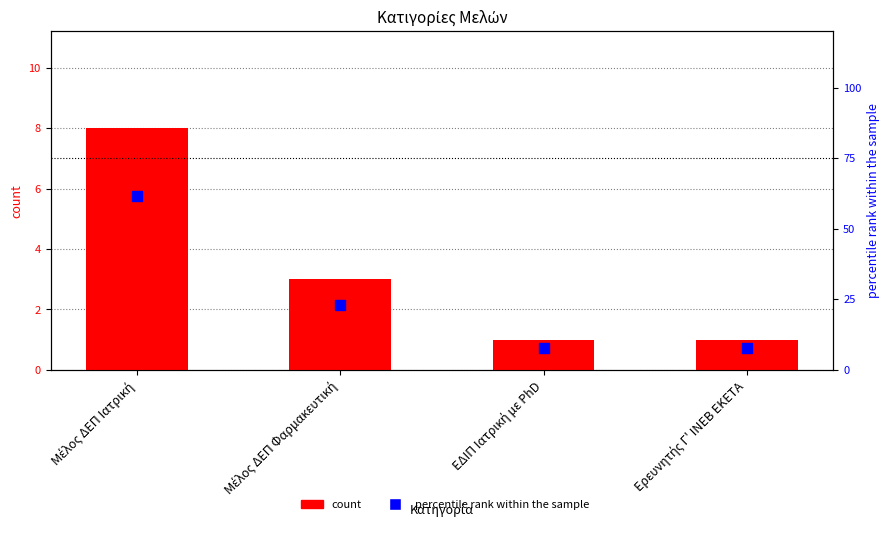

Which series has the widest spread of Y values?

percentile rank within the sample